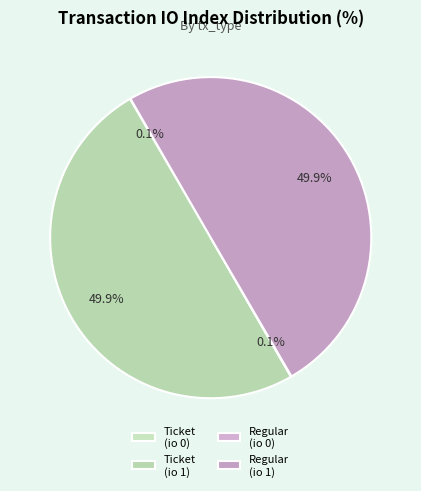

How many slices are in this pie chart?

4